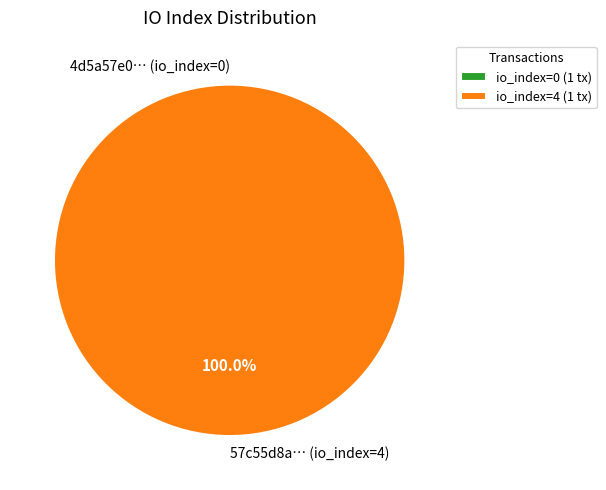

The tx_0 slice represents 0% of the pie. True or false?

True